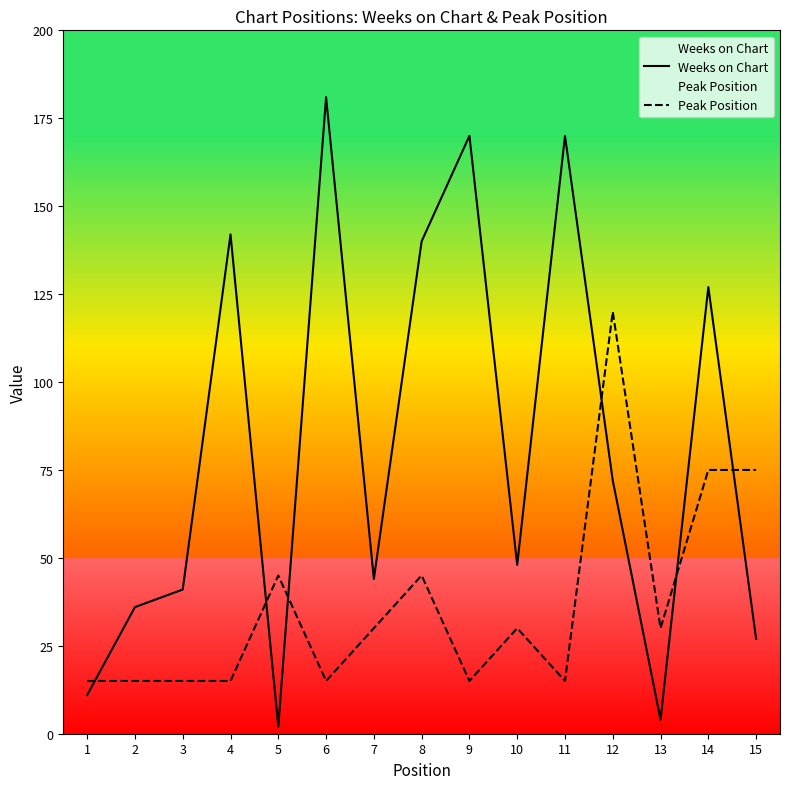

How many intersections are there between Weeks on Chart and Peak Position?

6